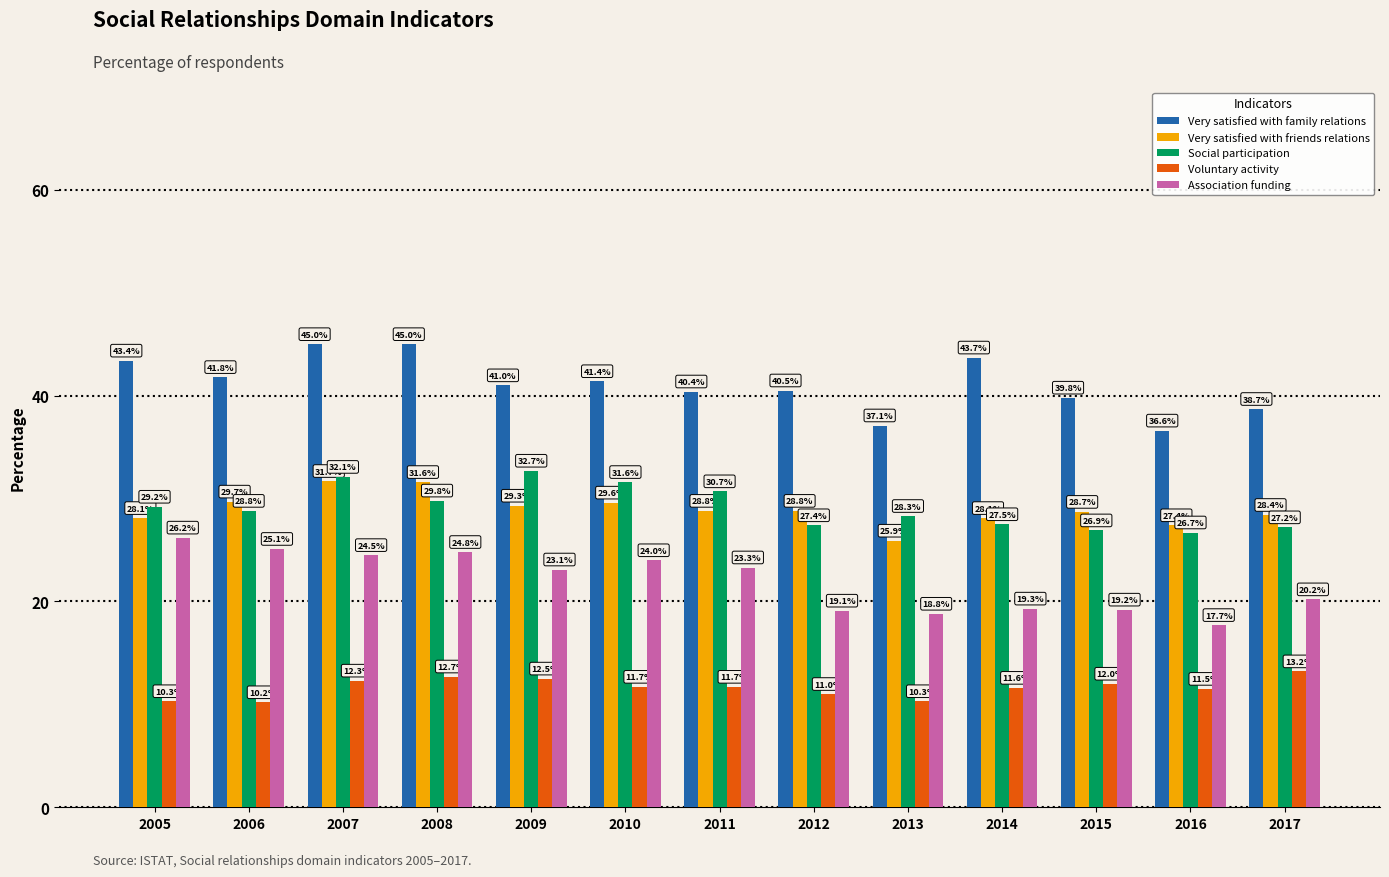

How many series are shown in this chart?

5